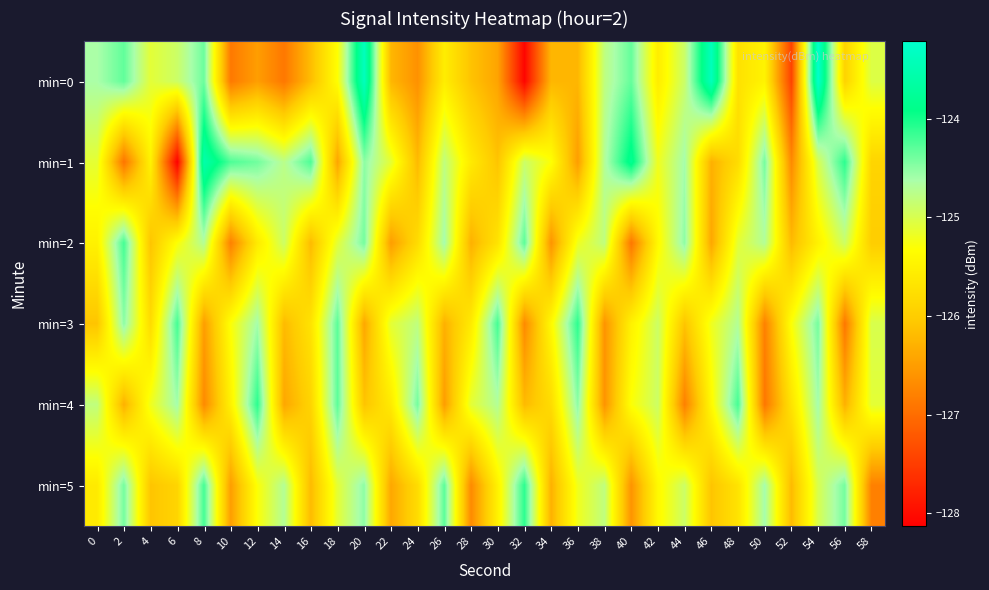

Reading left to right, what are all the values shown in this chart?

min=0: 0=-124.6	2=-124.3	4=-125.1	6=-124.9	8=-124.4	10=-126.9	12=-126.5	14=-126.9	16=-126.2	18=-125.3	20=-123.4	22=-126.2	24=-126.6	26=-125.6	28=-126.1	30=-126.4	32=-128.1	34=-126.2	36=-126.2	38=-124.8	40=-124.3	42=-125.6	44=-124.9	46=-123.4	48=-125.7	50=-125.5	52=-127.4	54=-123.2	56=-125.9	58=-125.0
min=1: 0=-125.1	2=-126.9	4=-125.5	6=-128.1	8=-123.6	10=-124.2	12=-124.4	14=-124.8	16=-124.2	18=-126.4	20=-124.5	22=-125.1	24=-126.2	26=-124.8	28=-125.6	30=-126.1	32=-124.9	34=-125.3	36=-126.5	38=-124.7	40=-123.8	42=-125.2	44=-124.6	46=-126.3	48=-125.8	50=-124.4	52=-126.7	54=-125.0	56=-124.1	58=-125.9
min=2: 0=-125.5	2=-124.2	4=-126.1	6=-125.3	8=-124.7	10=-126.8	12=-125.6	14=-124.9	16=-126.2	18=-125.1	20=-124.4	22=-126.5	24=-125.8	26=-124.6	28=-126.3	30=-125.7	32=-124.3	34=-126.6	36=-125.2	38=-124.8	40=-126.9	42=-125.4	44=-124.5	46=-126.4	48=-125.1	50=-124.7	52=-126.2	54=-125.5	56=-124.9	58=-126.0
min=3: 0=-126.1	2=-124.5	4=-125.8	6=-124.2	8=-126.5	10=-125.3	12=-124.6	14=-126.2	16=-125.7	18=-124.3	20=-126.4	22=-125.1	24=-124.8	26=-126.3	28=-125.6	30=-124.2	32=-126.7	34=-125.4	36=-124.1	38=-126.6	40=-125.5	42=-124.9	44=-126.1	46=-125.2	48=-124.7	50=-126.8	52=-125.3	54=-124.4	56=-126.9	58=-125.0
min=4: 0=-124.8	2=-126.3	4=-125.2	6=-124.6	8=-126.7	10=-125.5	12=-124.1	14=-126.4	16=-125.9	18=-124.3	20=-126.1	22=-125.6	24=-124.4	26=-126.5	28=-125.1	30=-124.7	32=-126.2	34=-125.8	36=-124.5	38=-126.6	40=-125.3	42=-124.9	44=-126.8	46=-125.4	48=-124.2	50=-126.9	52=-125.7	54=-124.6	56=-126.3	58=-125.1
min=5: 0=-125.6	2=-124.4	4=-126.1	6=-125.9	8=-124.2	10=-126.5	12=-125.3	14=-124.7	16=-126.2	18=-125.1	20=-124.5	22=-126.4	24=-125.8	26=-124.3	28=-126.7	30=-125.5	32=-124.1	34=-126.3	36=-125.2	38=-124.8	40=-126.6	42=-125.4	44=-124.9	46=-126.1	48=-125.7	50=-124.6	52=-126.2	54=-125.0	56=-124.4	58=-126.8